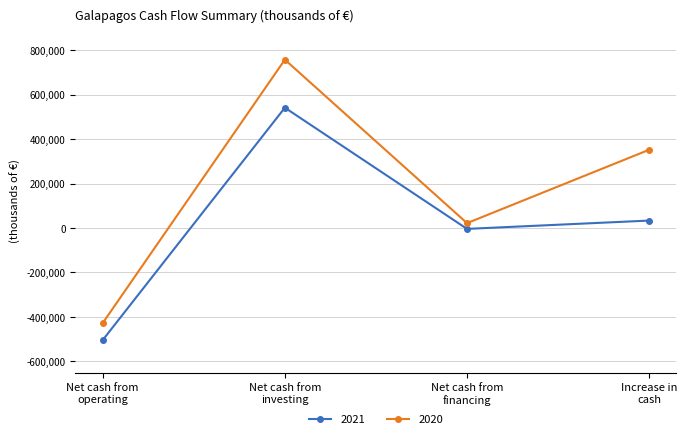

Which series has the largest range (max minus min)?

2020